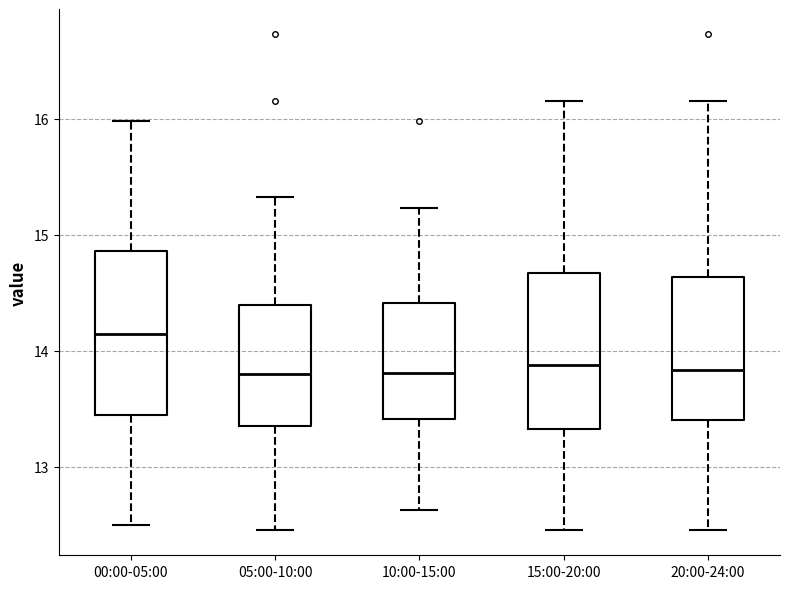

Reading left to right, transcribe this box plot: for each box, give where its median line is, the range the box spans, and where its two whiskers end, as read against the y-axis. The values are not printed on the chart, so give them approximately, as read against the axis.

00:00-05:00: median 14.1, box 13.4 to 14.9, whiskers 12.5 to 16.0
05:00-10:00: median 13.8, box 13.4 to 14.4, whiskers 12.5 to 15.3
10:00-15:00: median 13.8, box 13.4 to 14.4, whiskers 12.6 to 15.2
15:00-20:00: median 13.9, box 13.3 to 14.7, whiskers 12.5 to 16.2
20:00-24:00: median 13.8, box 13.4 to 14.6, whiskers 12.5 to 16.2